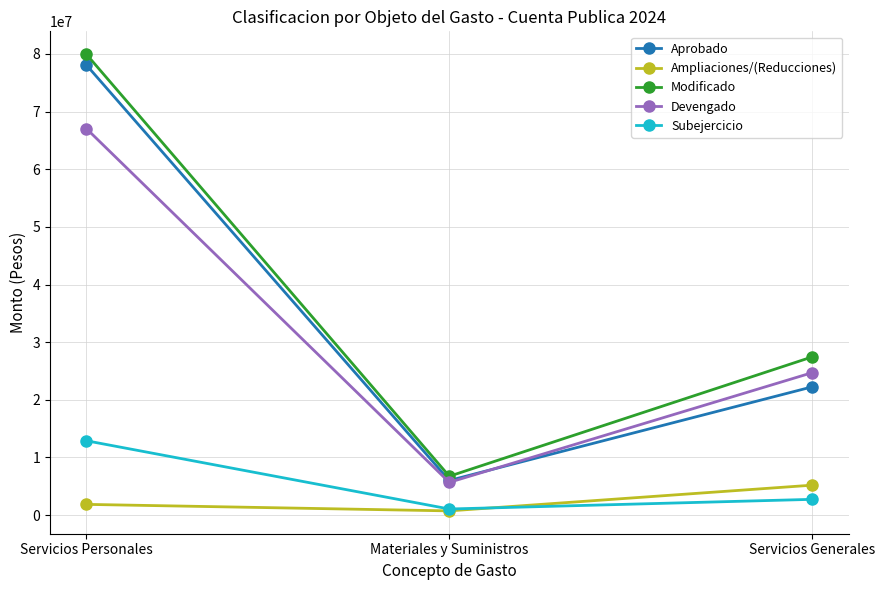

At how many categories does at least one series exceed 34887151?

1